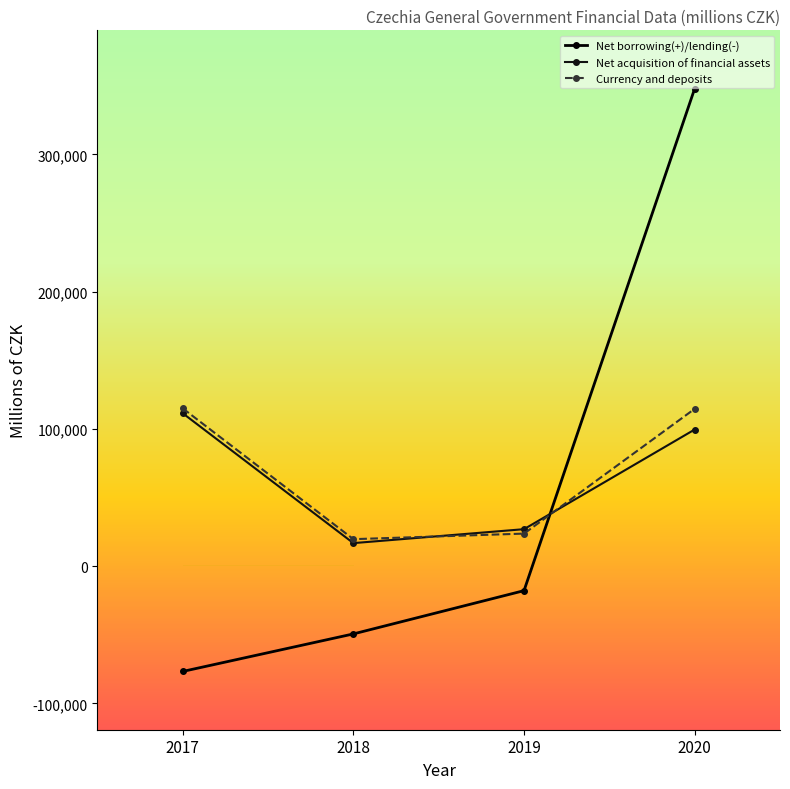

How many values in Net borrowing(+)/lending(-) are above zero?

1